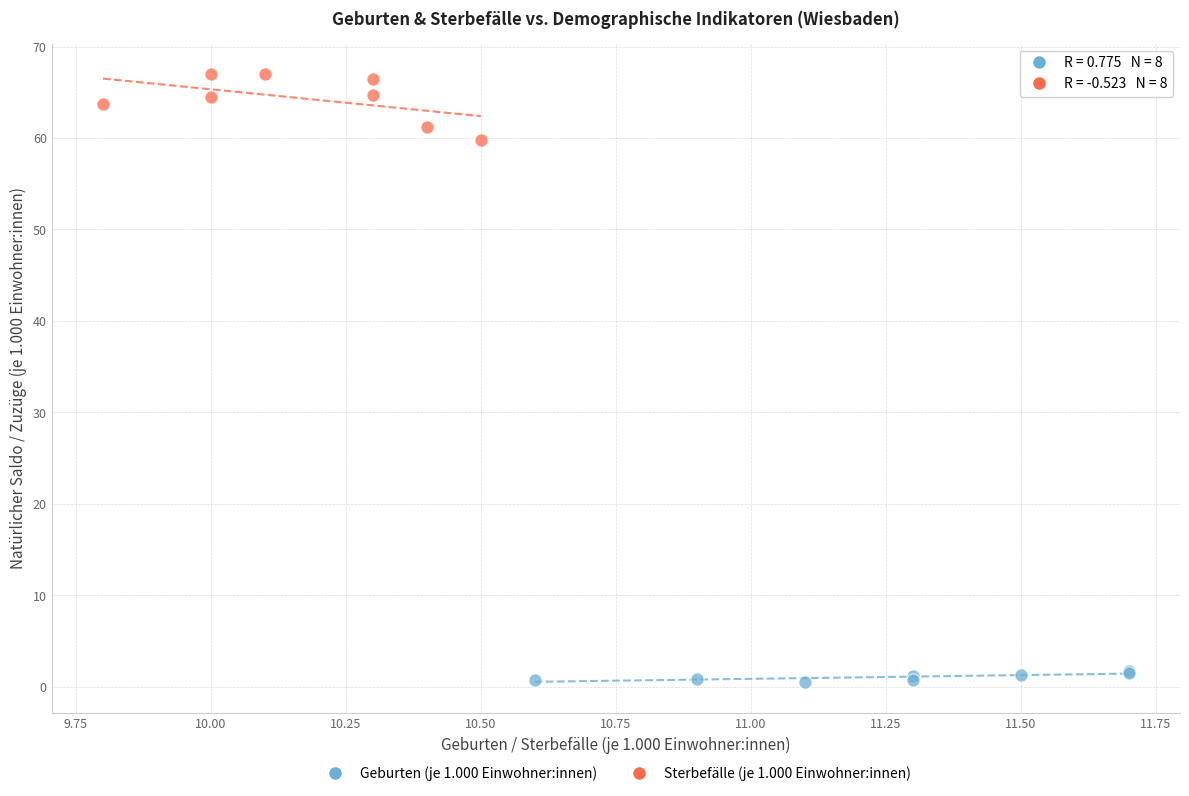

Which series contains the lowest Y value?

Geburten (je 1.000 Einwohner:innen)